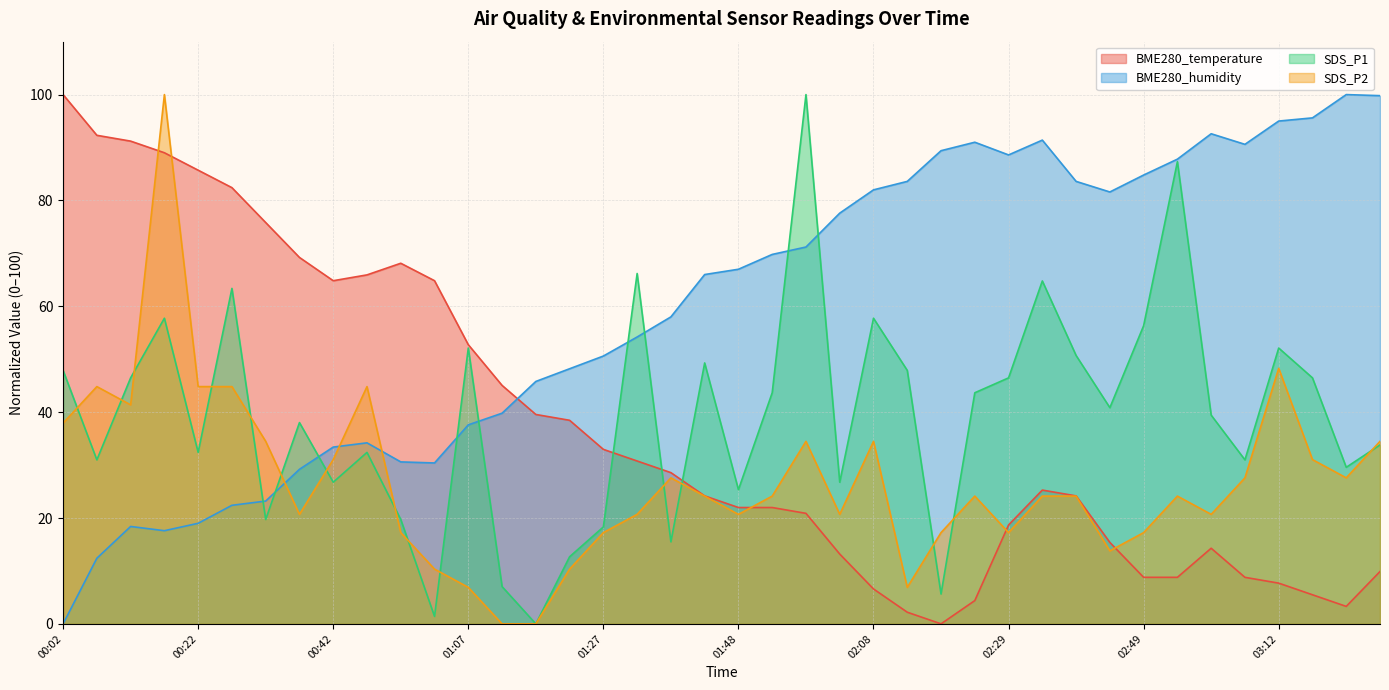

At 00:52, list the series in order from smallest to largest.

SDS_P2, SDS_P1, BME280_humidity, BME280_temperature